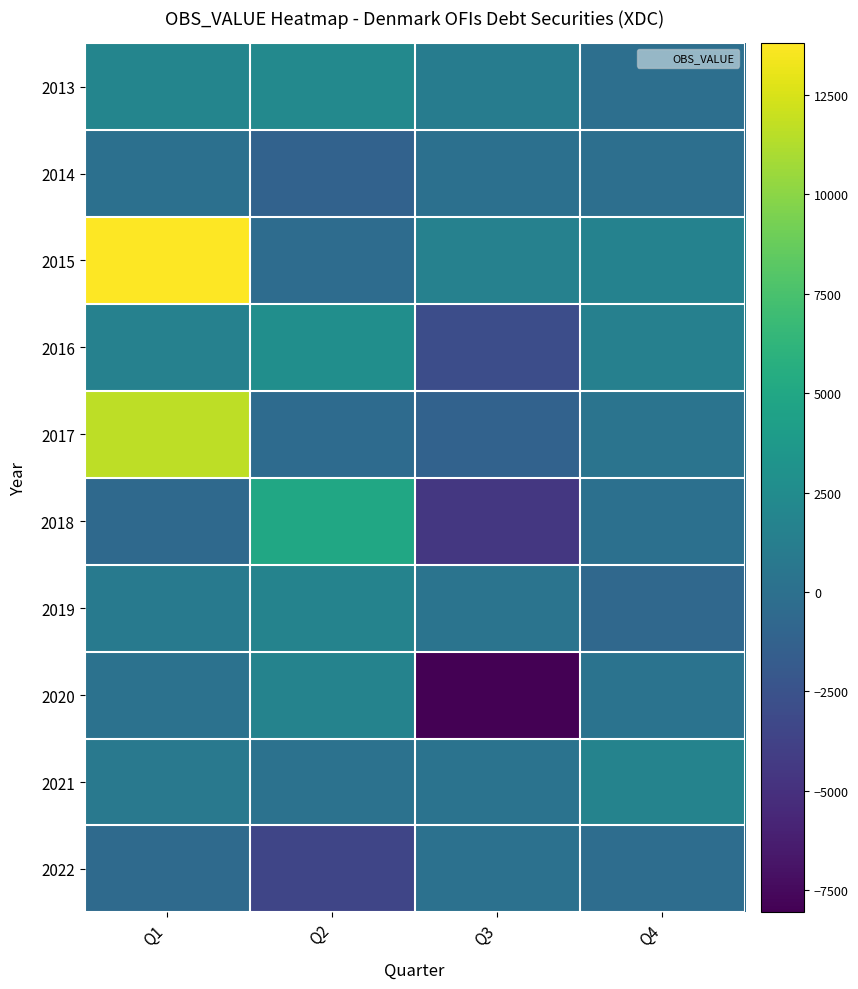

Reading left to right, extract all data points from this chart.

2013: Q1=1848	Q2=2250	Q3=1149	Q4=-80
2014: Q1=9	Q2=-1172	Q3=-10	Q4=-64
2015: Q1=13796	Q2=-294	Q3=1541	Q4=1652
2016: Q1=1510	Q2=2704	Q3=-2902	Q4=1447
2017: Q1=11640	Q2=-444	Q3=-1225	Q4=352
2018: Q1=-580	Q2=4965	Q3=-4500	Q4=-15
2019: Q1=922	Q2=1689	Q3=327	Q4=-663
2020: Q1=181	Q2=1710	Q3=-8055	Q4=261
2021: Q1=785	Q2=193	Q3=275	Q4=1691
2022: Q1=-475	Q2=-3473	Q3=76	Q4=-203